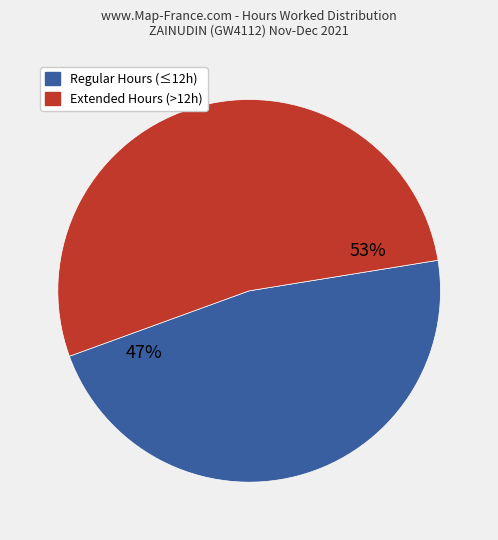

Is there a majority slice in this chart?

Yes